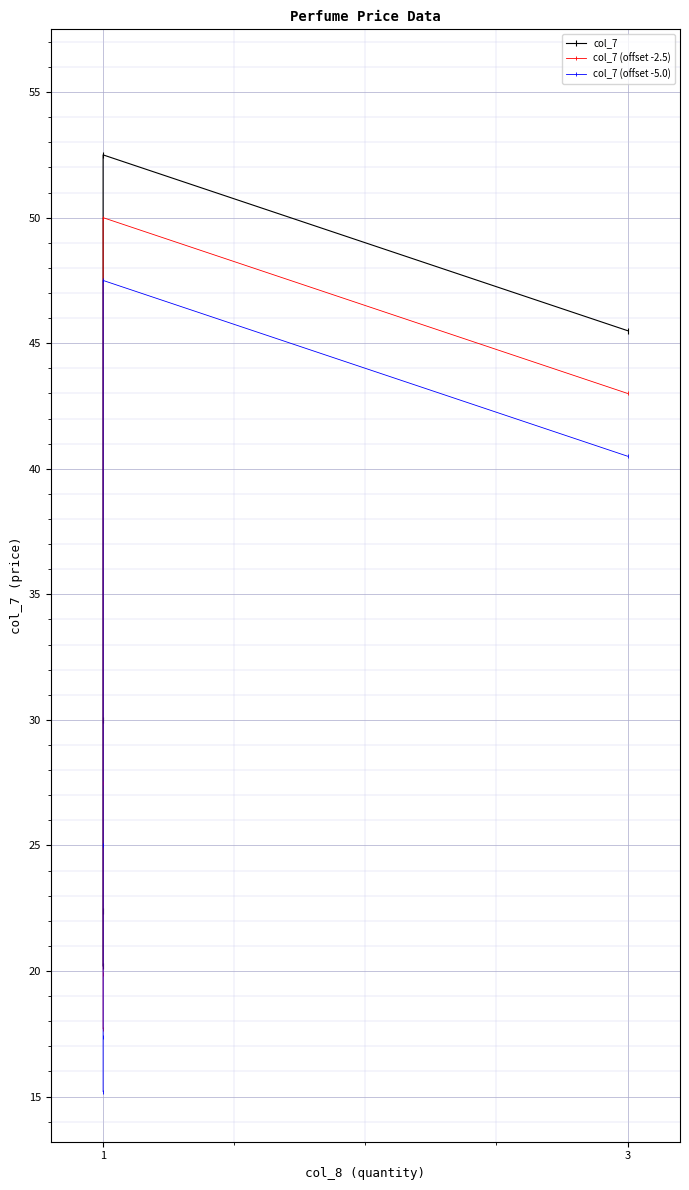

True or false: col_7 (offset -5.0) has more than 1 points higher than both neighbors.

False